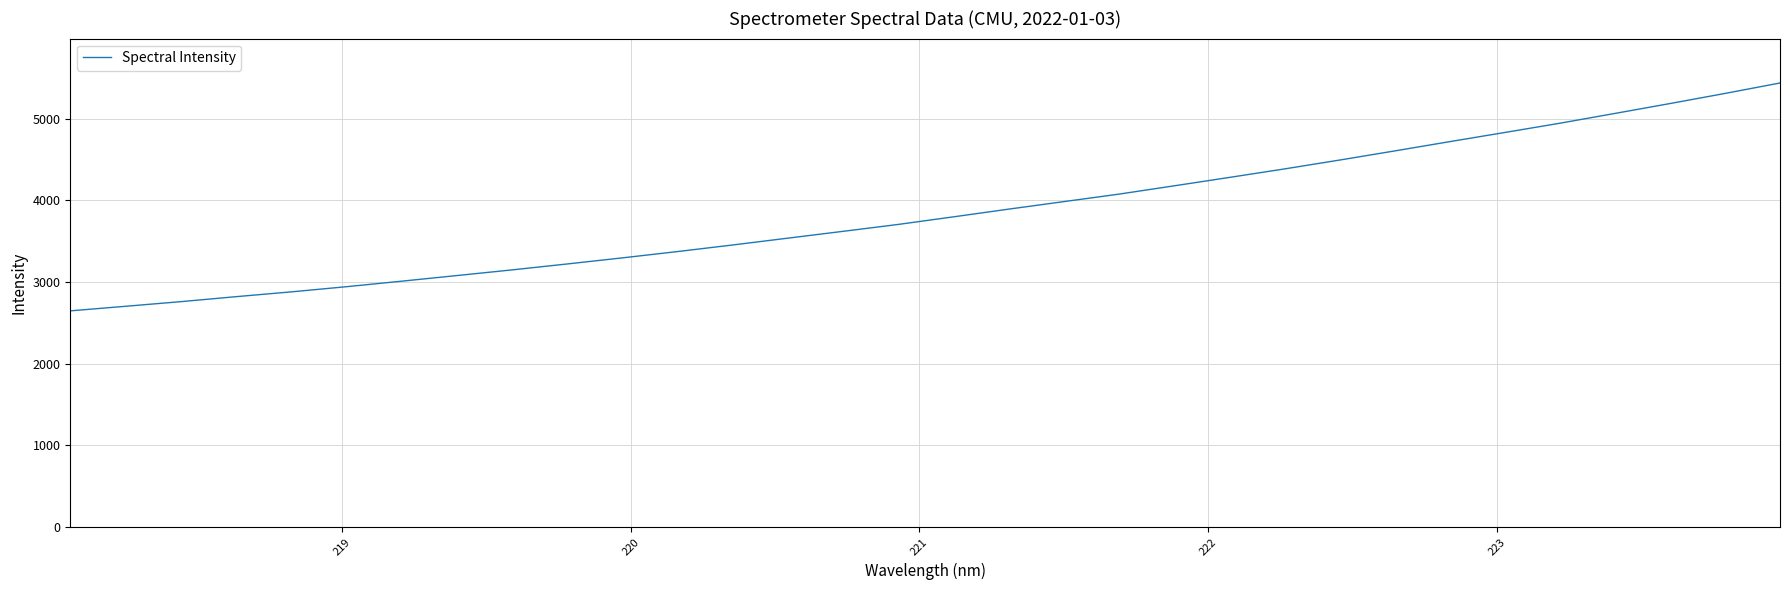

What is the smallest value displayed?

2646.7